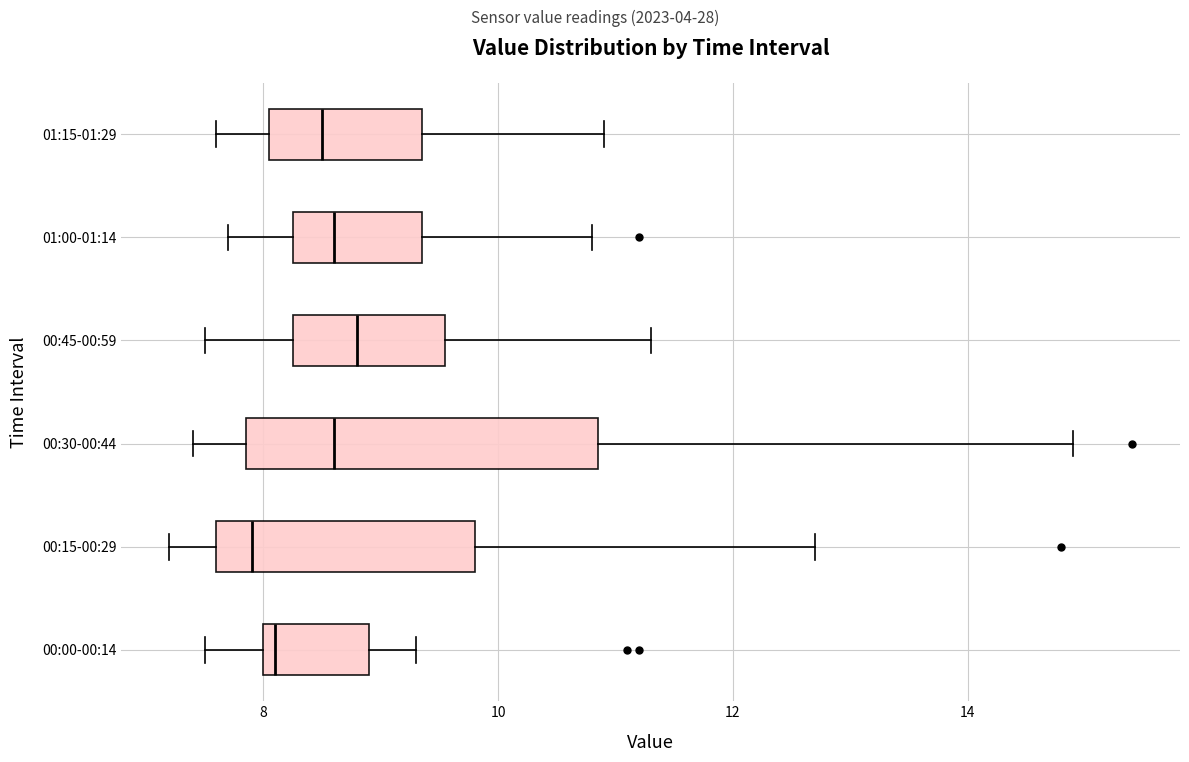

Reading bottom to top, transcribe this box plot: for each box, give where its median line is, the range the box spans, and where its two whiskers end, as read against the x-axis. The values are not printed on the chart, so give them approximately, as read against the axis.

00:00-00:14: median 8.2, box 8.0 to 9.0, whiskers 7.6 to 9.4
00:15-00:29: median 8.0, box 7.6 to 9.8, whiskers 7.2 to 12.8
00:30-00:44: median 8.6, box 7.8 to 10.8, whiskers 7.4 to 15.0
00:45-00:59: median 8.8, box 8.2 to 9.6, whiskers 7.6 to 11.4
01:00-01:14: median 8.6, box 8.2 to 9.4, whiskers 7.8 to 10.8
01:15-01:29: median 8.6, box 8.0 to 9.4, whiskers 7.6 to 11.0